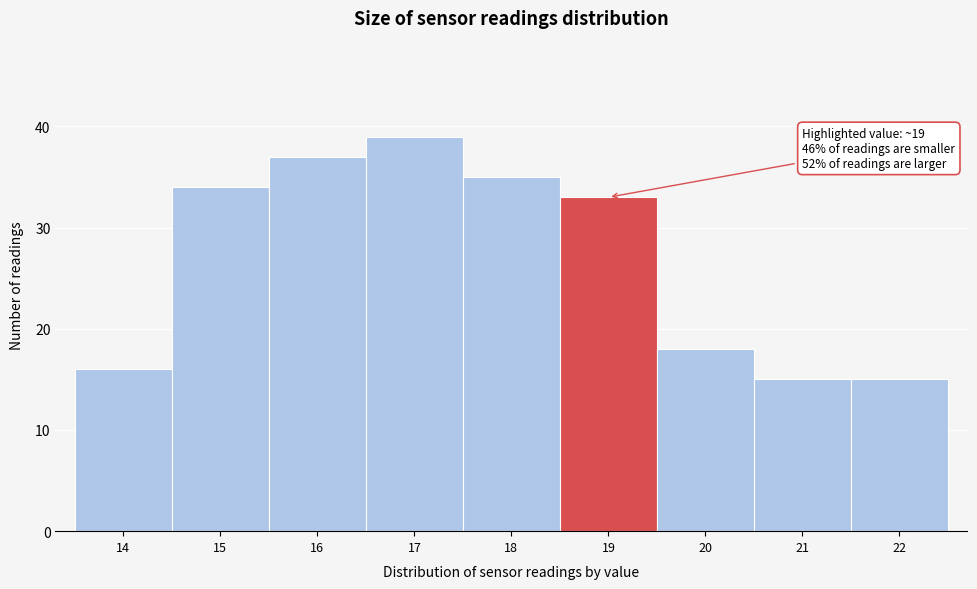

Reading right to left, what are all the values shown in this chart?

15	15	18	33	35	39	37	34	16